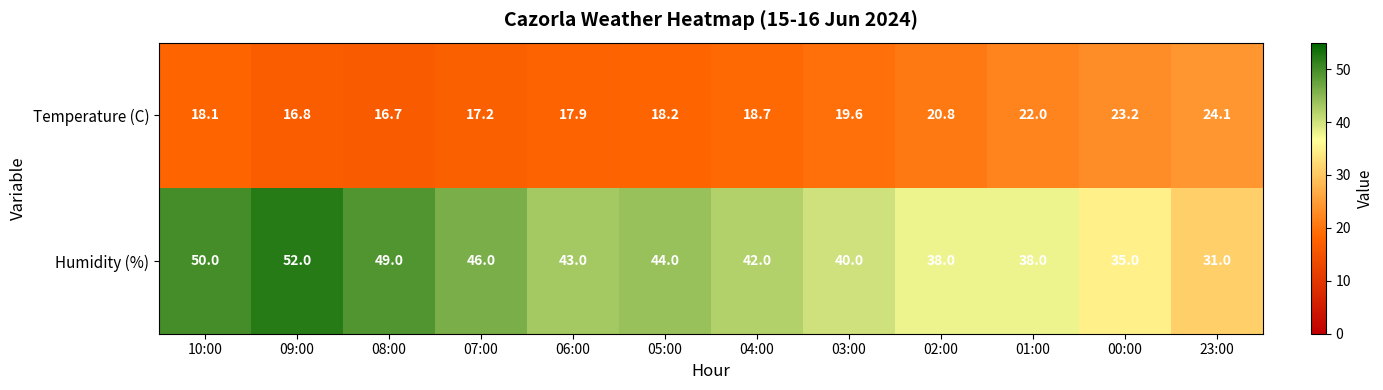

List the series in order of their overall mean, lowest first.

Temperature (C), Humidity (%)